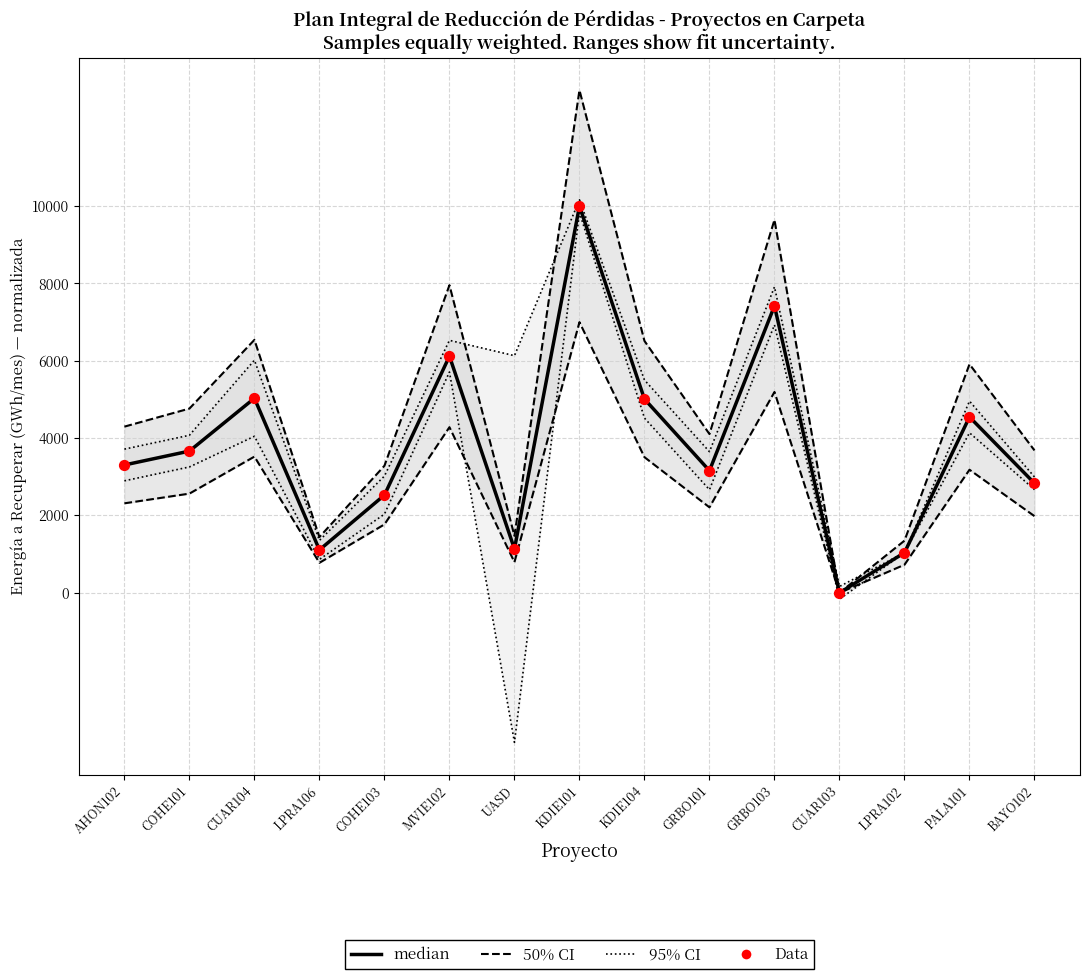

Is the value of 95% CI (Macro Medidas) at CUAR104 greater than the value of Data (Energía norm.) at BAYO102?

Yes